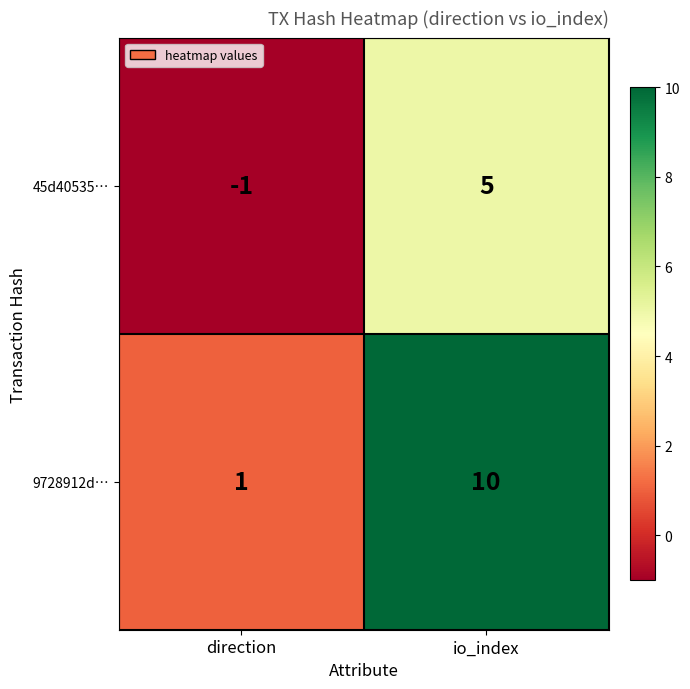

True or false: 9728912d… has a value of 10 at io_index.

True